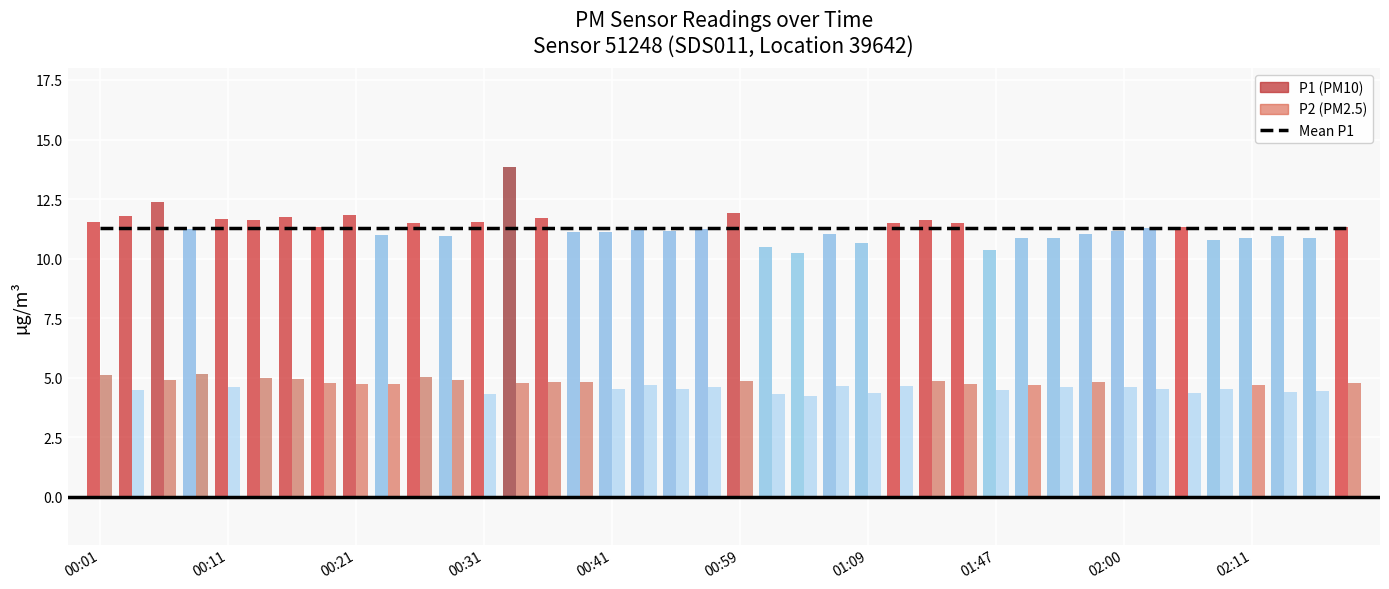

Reading left to right, list all the values displayed in this chart.

P1: 11.5	11.8	12.4	11.2	11.7	11.6	11.7	11.3	11.8	11.0	11.5	10.9	11.5	13.8	11.7	11.1	11.1	11.2	11.2	11.2	11.9	10.5	10.2	11.0	10.7	11.5	11.6	11.5	10.3	10.9	10.9	11.0	11.2	11.3	11.3	10.8	10.9	10.9	10.8	11.3
P2: 5.1	4.5	4.9	5.2	4.6	5.0	5.0	4.8	4.7	4.7	5.0	4.9	4.3	4.8	4.8	4.8	4.5	4.7	4.5	4.6	4.9	4.3	4.2	4.7	4.3	4.7	4.8	4.8	4.5	4.7	4.6	4.8	4.6	4.5	4.4	4.5	4.7	4.4	4.4	4.8